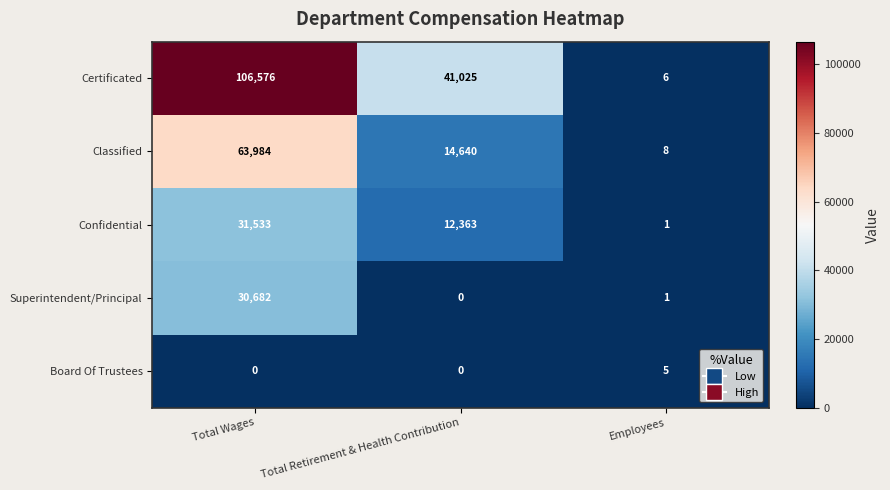

What is the total value across all series at Employees?

21